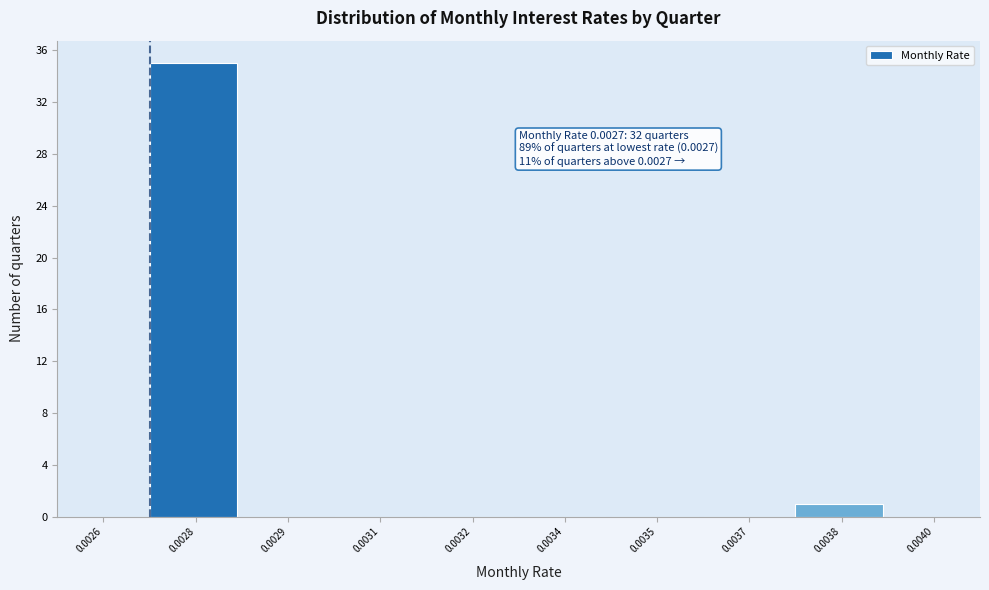

Reading left to right, list all the values displayed in this chart.

0.0026=0	0.0028=35	0.0029=0	0.0031=0	0.0032=0	0.0034=0	0.0035=0	0.0037=0	0.0038=1	0.0040=0